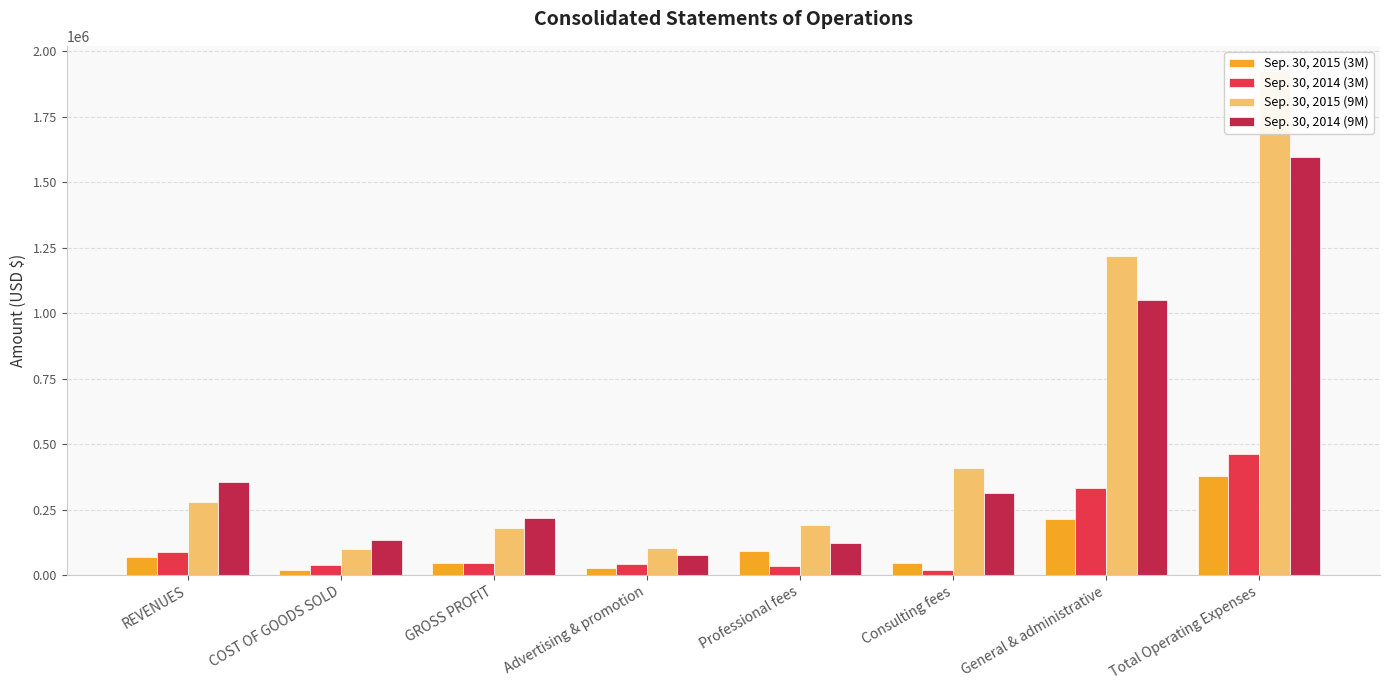

What is the sum of the Sep. 30, 2014 (9M) values at Consulting fees and GROSS PROFIT?

533963